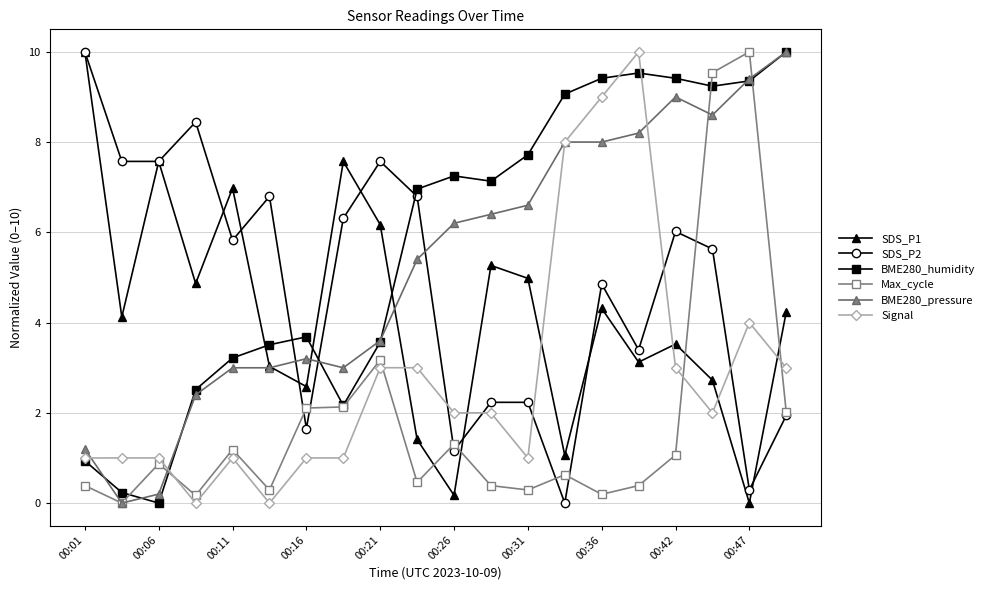

Which series has the largest total across all categories?

BME280_humidity